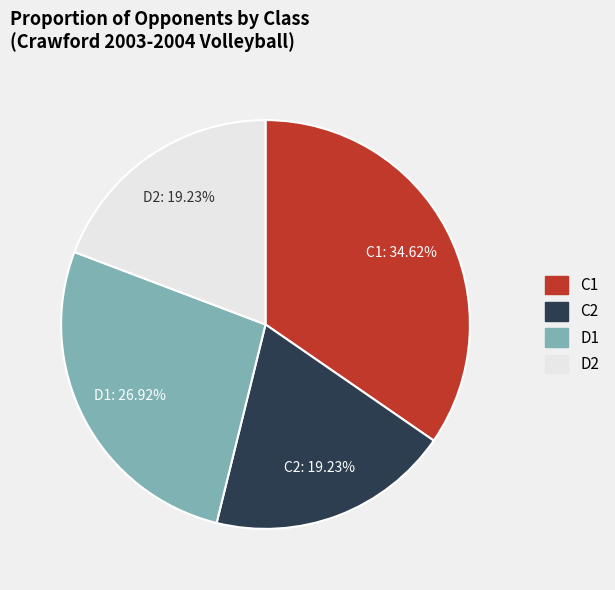

Which category has the biggest portion of the pie?

C1